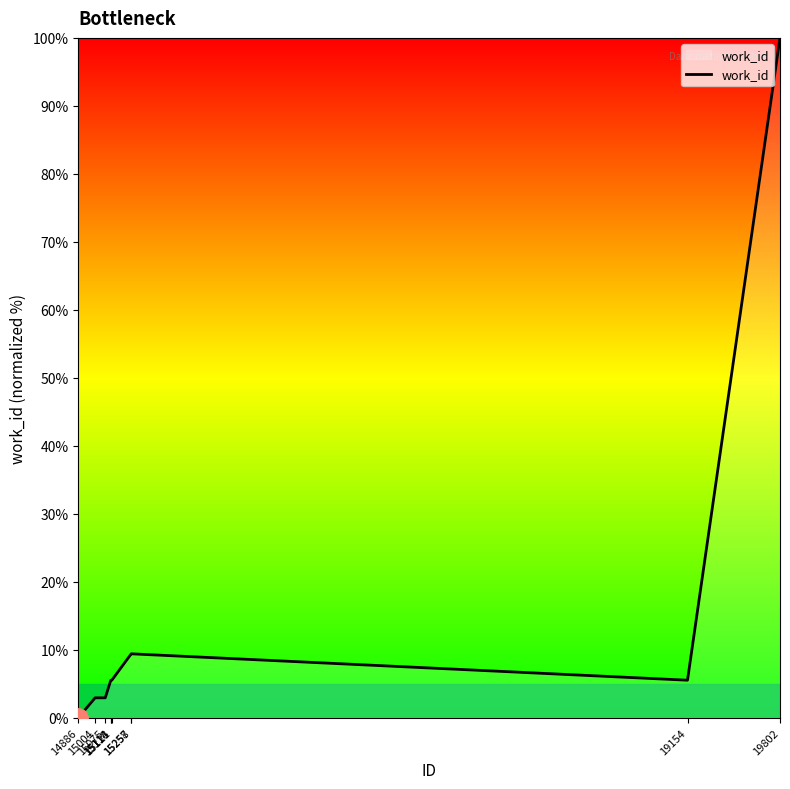

What is the ratio of the value at 15121 to the value at 15075?

1.9